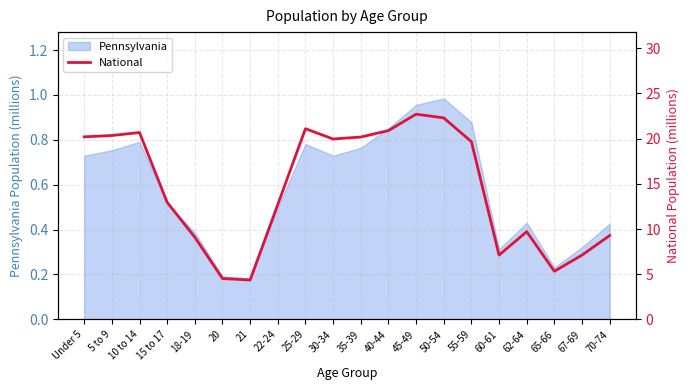

Reading left to right, what are all the values shown in this chart?

Under 5=20.2	5 to 9=20.3	10 to 14=20.7	15 to 17=13.0	18-19=9.1	20=4.5	21=4.4	22-24=12.7	25-29=21.1	30-34=20.0	35-39=20.2	40-44=20.9	45-49=22.7	50-54=22.3	55-59=19.7	60-61=7.1	62-64=9.7	65-66=5.3	67-69=7.1	70-74=9.3